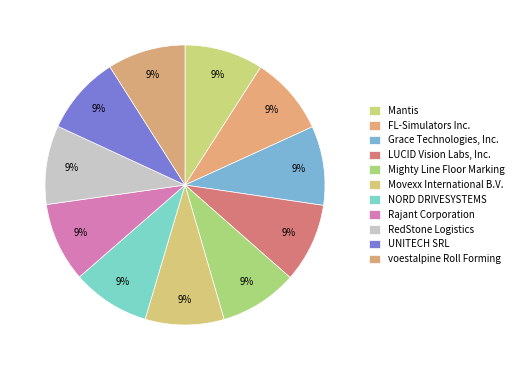

How many slices are in this pie chart?

11